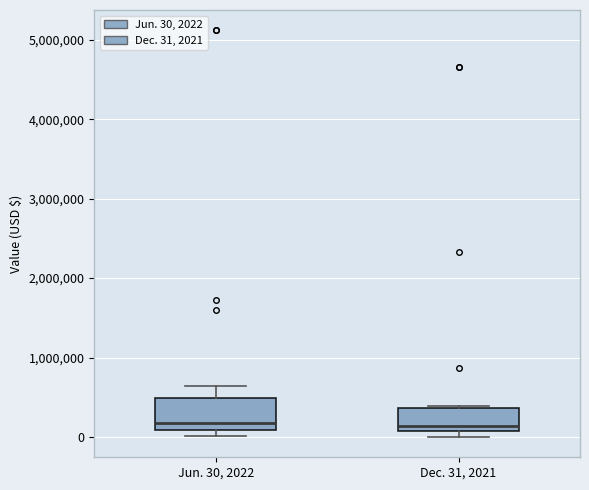

Reading left to right, transcribe this box plot: for each box, give where its median line is, the range the box spans, and where its two whiskers end, as read against the y-axis. The values are not printed on the chart, so give them approximately, as read against the axis.

Jun. 30, 2022: median 200000, box 100000 to 500000, whiskers 0 to 600000
Dec. 31, 2021: median 100000 (just above the box's lower edge), box 100000 to 400000, whiskers 0 to 400000 (just above the box's upper edge)